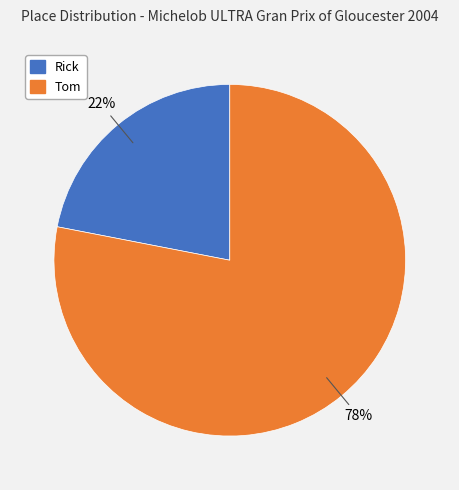

Do Tom and Rick together represent more than half of the pie?

Yes